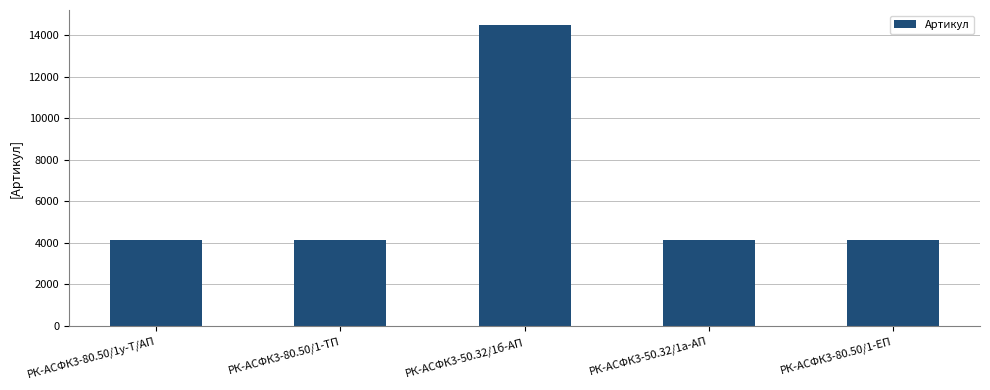

What is the change in value from РК-АСФК3-50.32/1а-АП to РК-АСФК3-80.50/1-ЕП?

+1